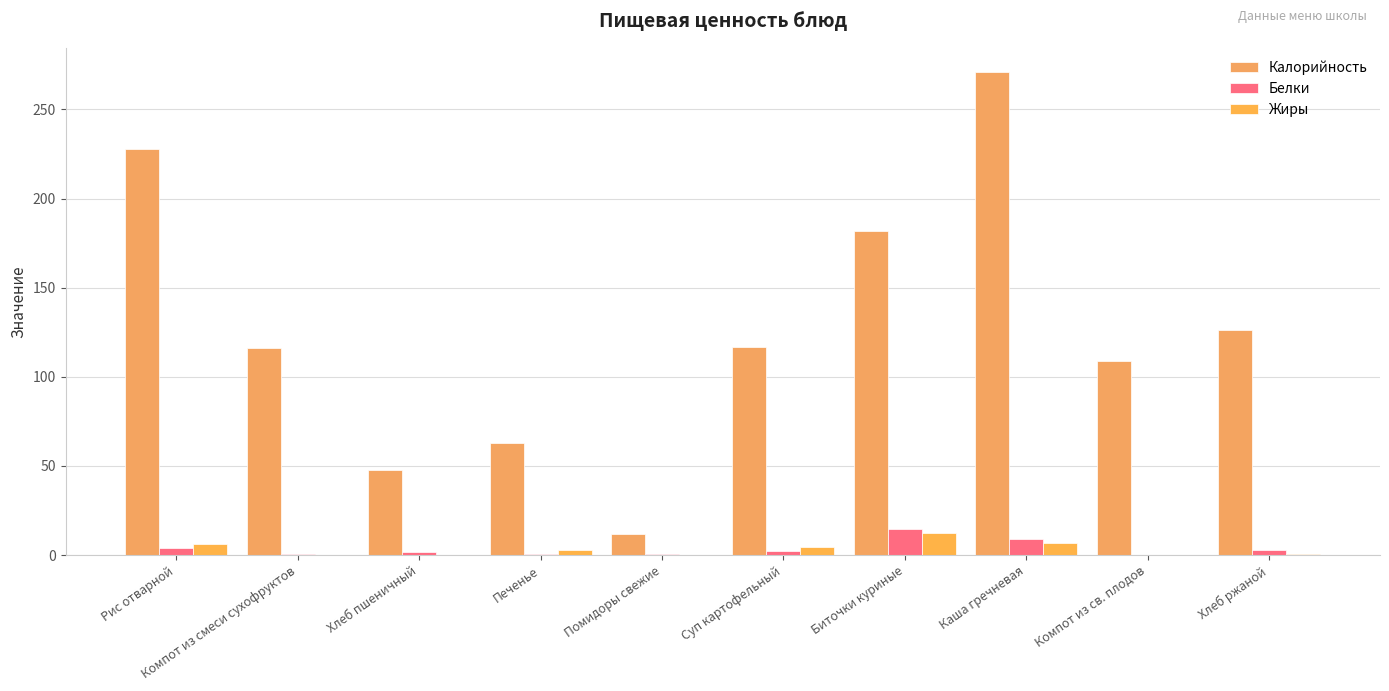

Reading left to right, list all the values displayed in this chart.

Калорийность: 228.0	116.0	48.0	63.0	12.0	117.0	182.0	271.0	109.0	126.0
Белки: 3.8	0.4	1.5	0.4	0.5	2.3	14.7	8.8	0.2	2.8
Жиры: 6.1	0.0	0.2	2.6	0.1	4.3	12.2	6.6	0.2	0.6